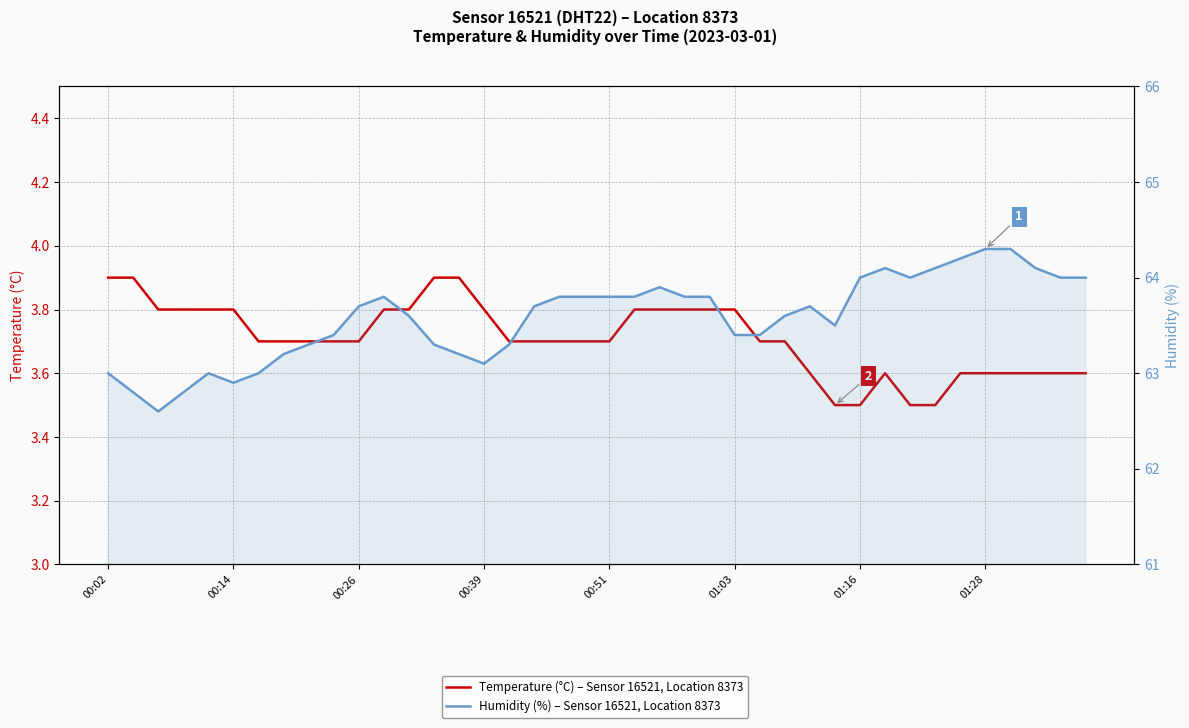

What is the value of the Temperature (°C) – Sensor 16521, Location 8373 point at the 25th from the left?

3.8